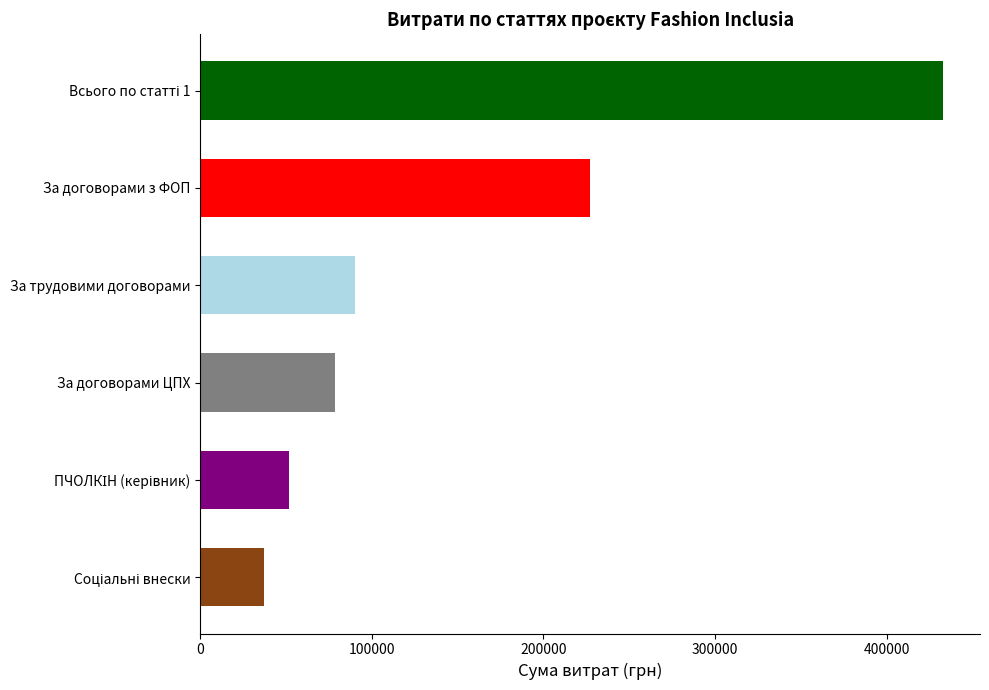

Which category has the highest value across all series?

Всього по статті 1